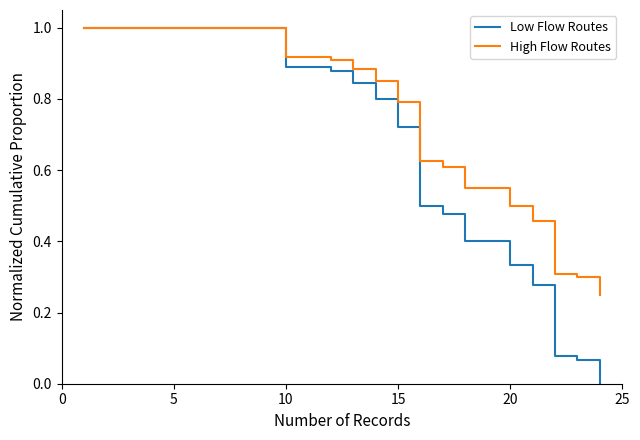

What is the maximum value for Low Flow Routes?

1.0